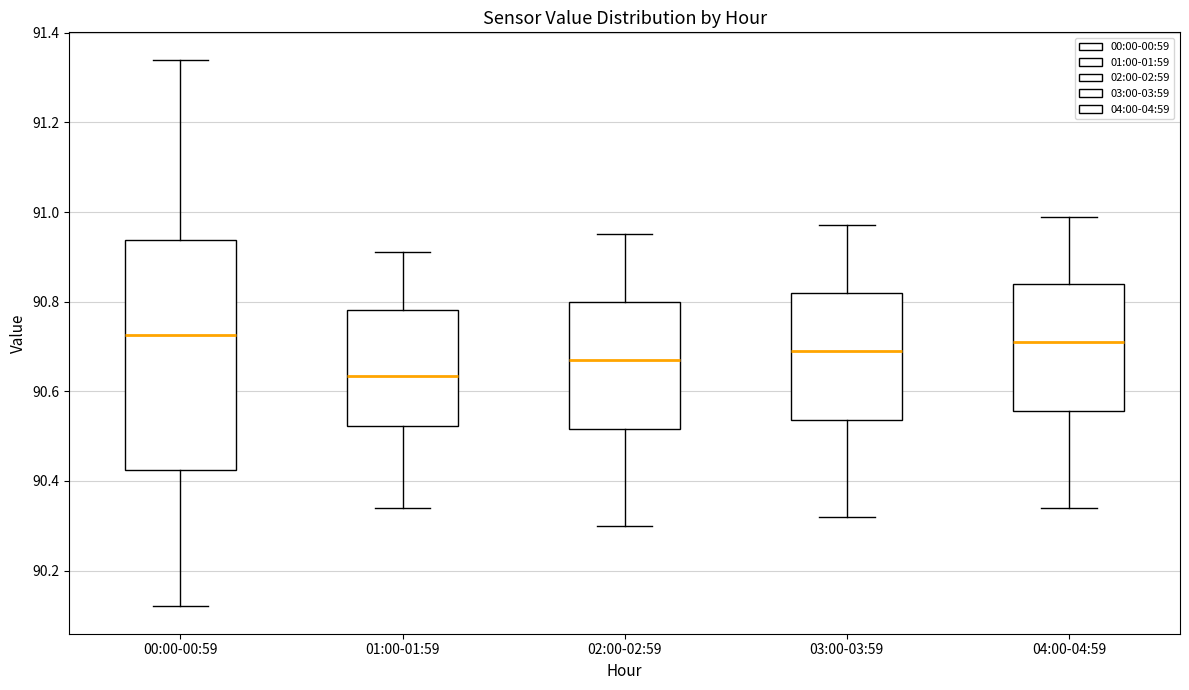

Reading left to right, transcribe this box plot: for each box, give where its median line is, the range the box spans, and where its two whiskers end, as read against the y-axis. The values are not printed on the chart, so give them approximately, as read against the axis.

00:00-00:59: median 90.72, box 90.42 to 90.94, whiskers 90.12 to 91.34
01:00-01:59: median 90.64, box 90.52 to 90.78, whiskers 90.34 to 90.92
02:00-02:59: median 90.68, box 90.52 to 90.80, whiskers 90.30 to 90.96
03:00-03:59: median 90.70, box 90.54 to 90.82, whiskers 90.32 to 90.98
04:00-04:59: median 90.72, box 90.56 to 90.84, whiskers 90.34 to 91.00